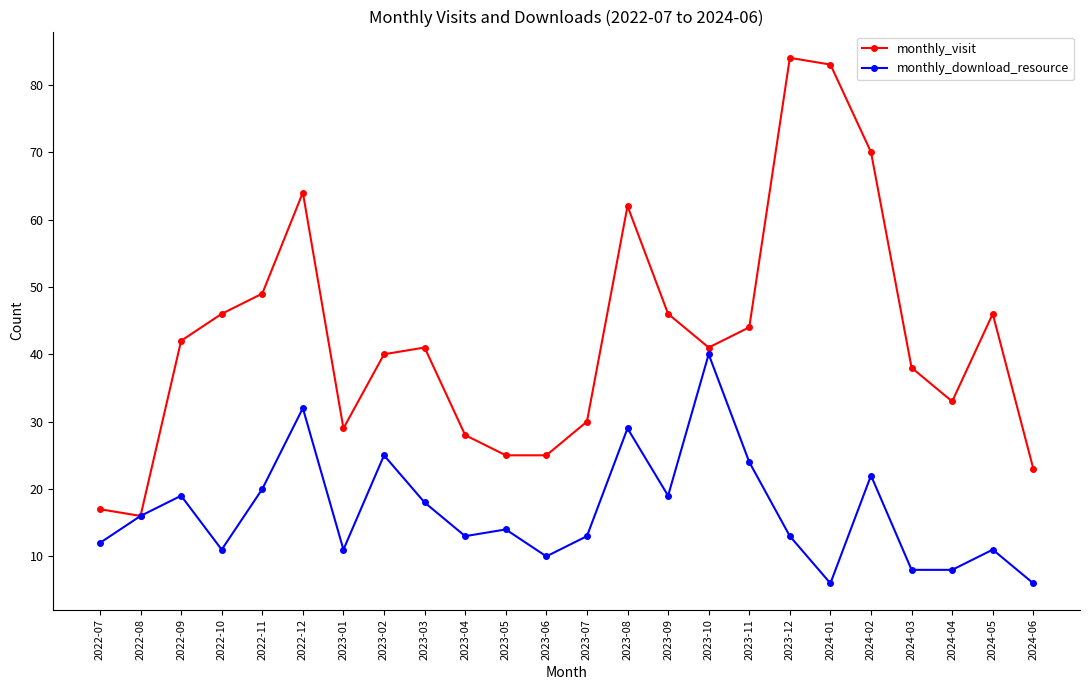

What is the sum of the monthly_download_resource values at 2024-02 and 2024-03?

30